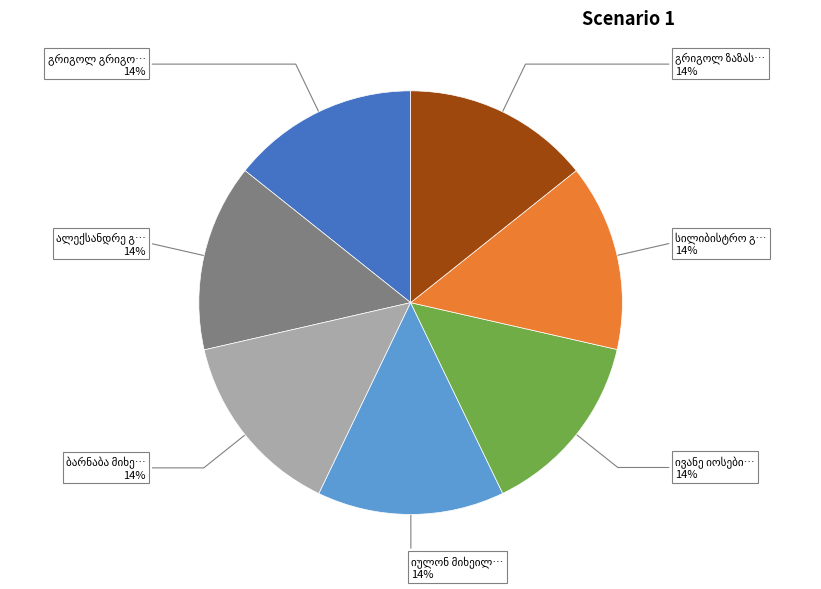

Count the number of slices in the pie.

7